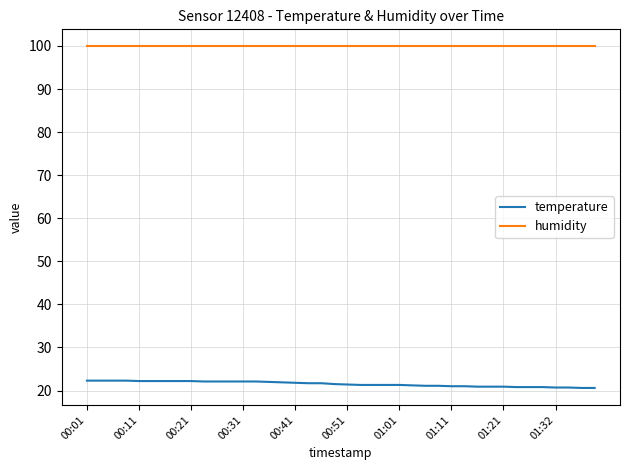

True or false: humidity and temperature intersect in this chart.

False